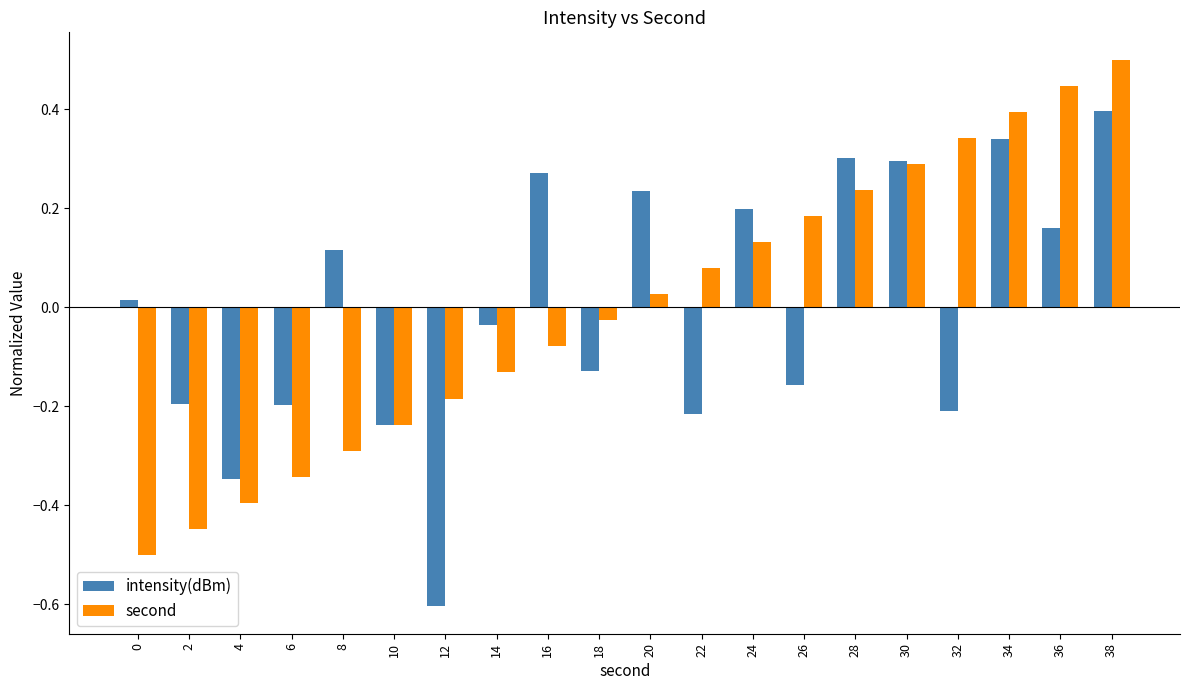

Which category has the highest value in the second series?

38